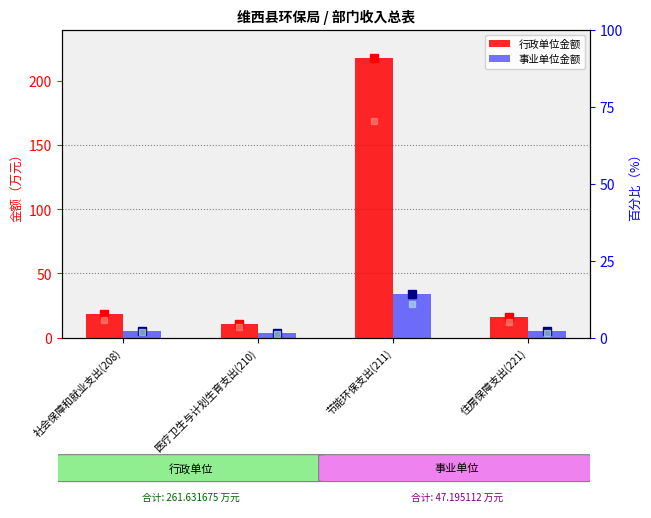

What is the sum of all 事业单位 values?

47.2